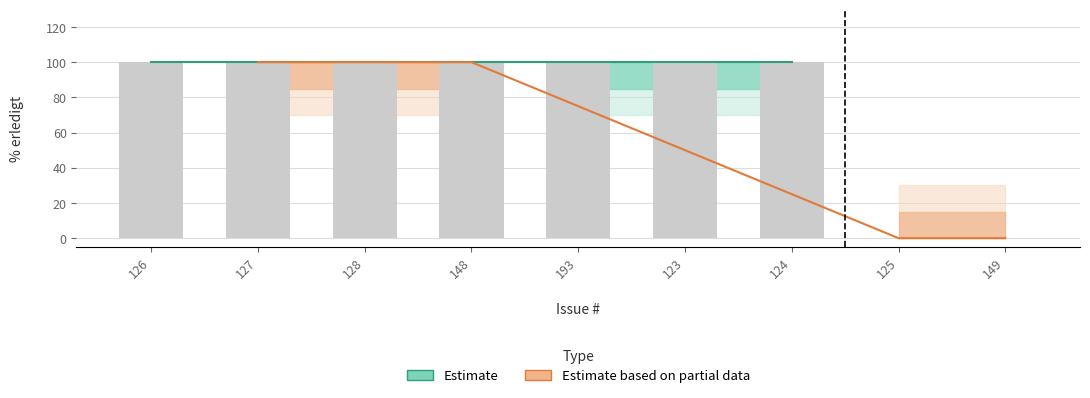

What is the value of the 2nd bar from the left?

100